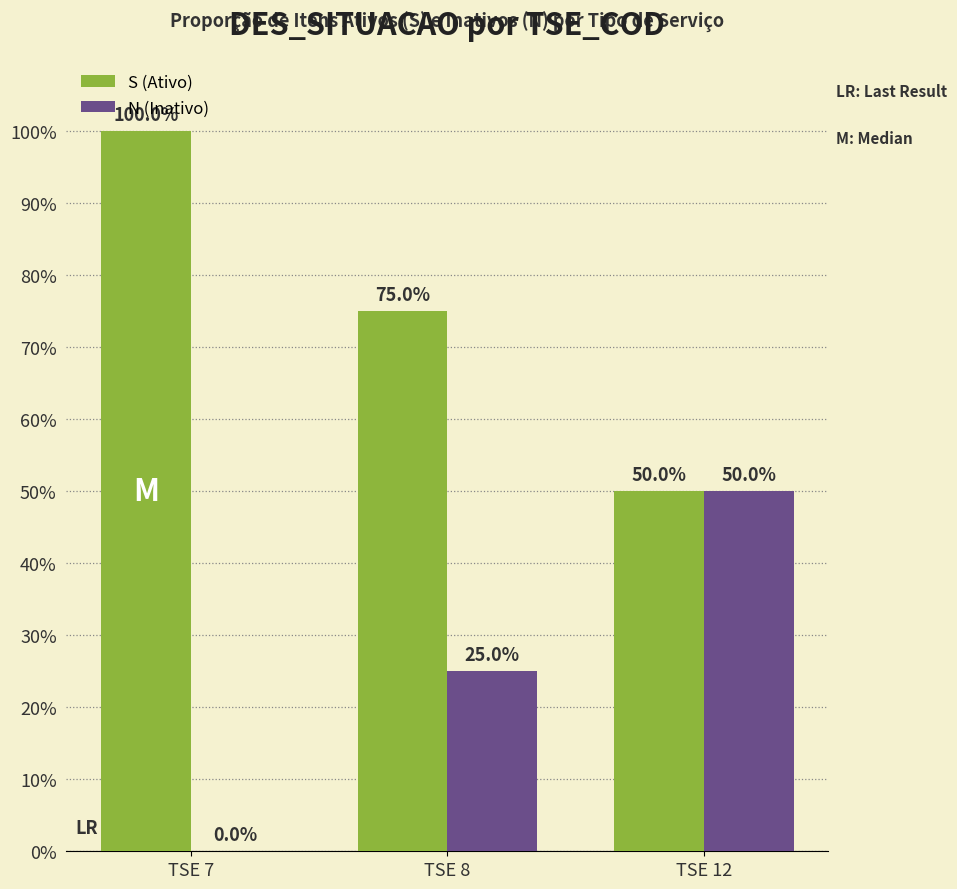

What is the spread (max minus min) of values at TSE 7?

100